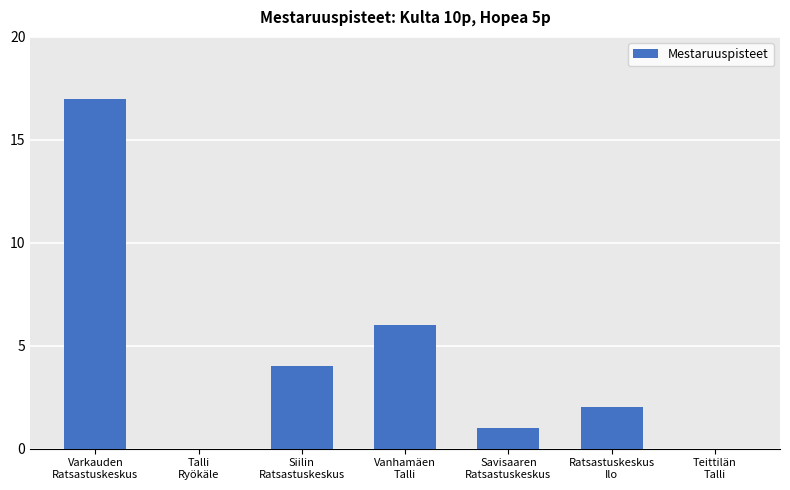

Reading left to right, extract all data points from this chart.

Varkauden
Ratsastuskeskus=17	Talli
Ryökäle=0	Siilin
Ratsastuskeskus=4	Vanhamäen
Talli=6	Savisaaren
Ratsastuskeskus=1	Ratsastuskeskus
Ilo=2	Teittilän
Talli=0